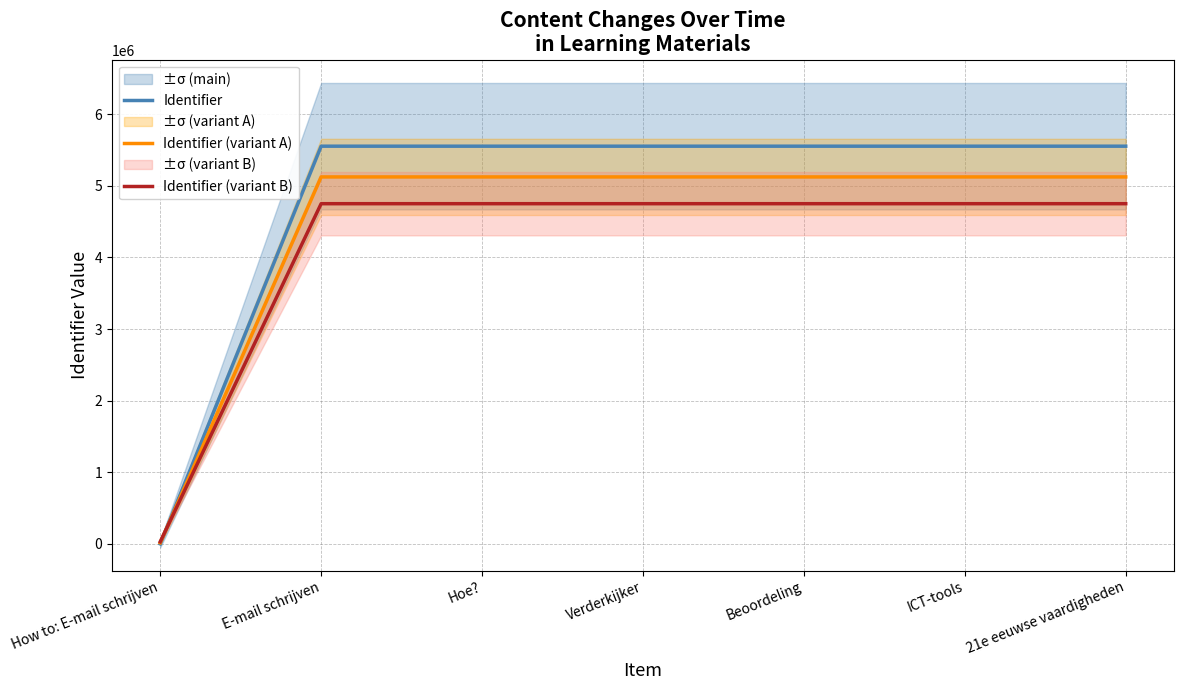

What is the label of the 7th point from the left?

21e eeuwse vaardigheden